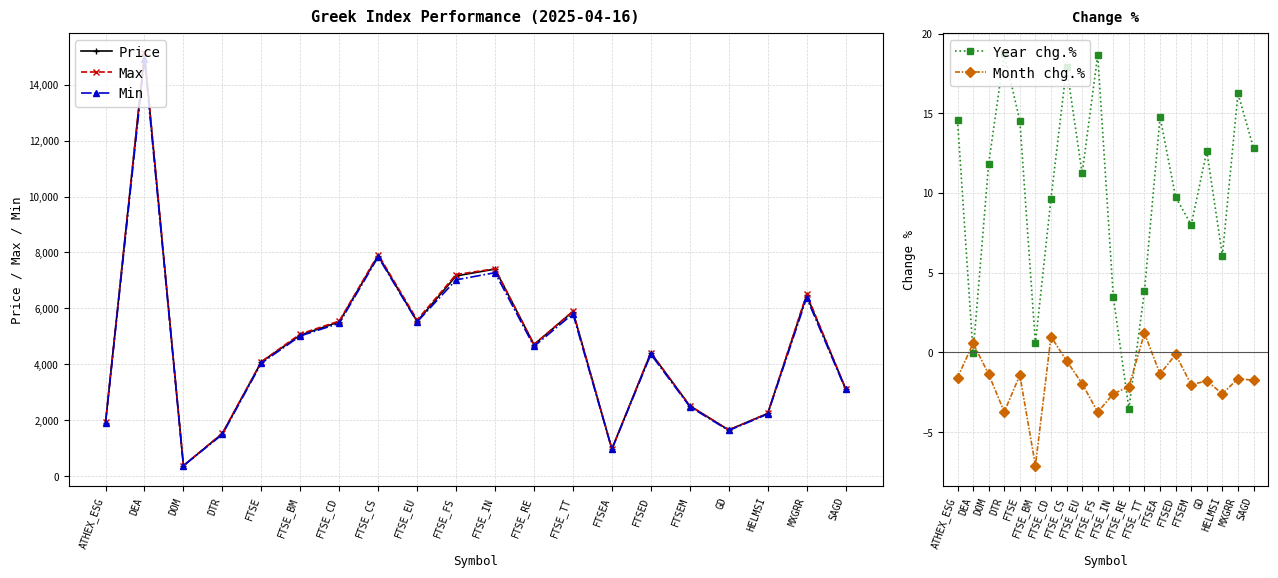

What is the sum of all Min values?

92501.8